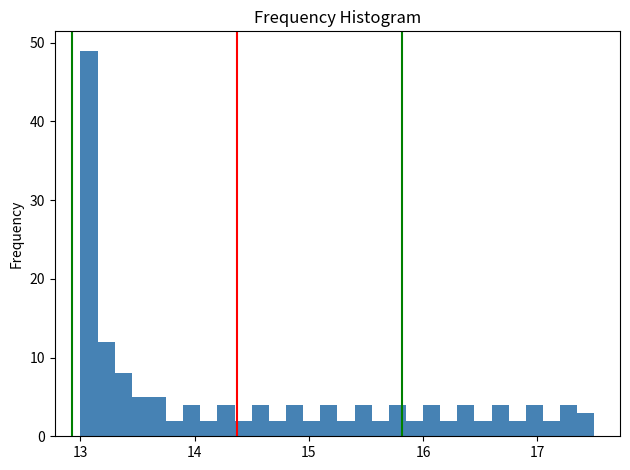

Read against the x-axis, roughly where is the centre of the tallest bar?

13.1